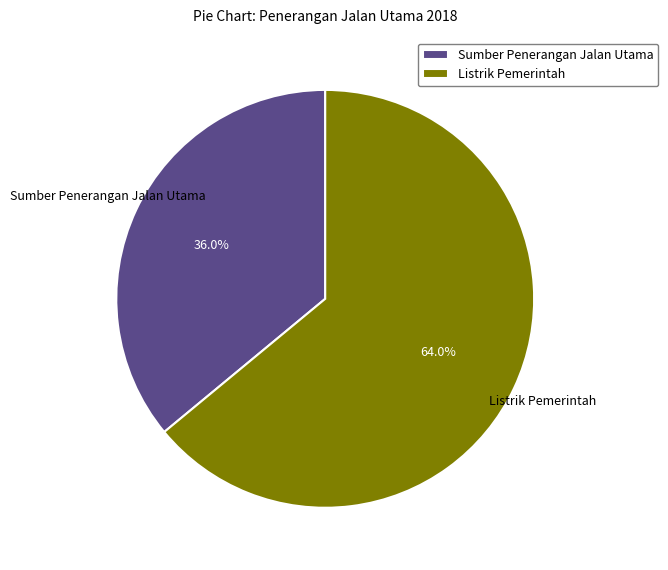

What portion of the pie excludes Sumber Penerangan Jalan Utama?

64.0%